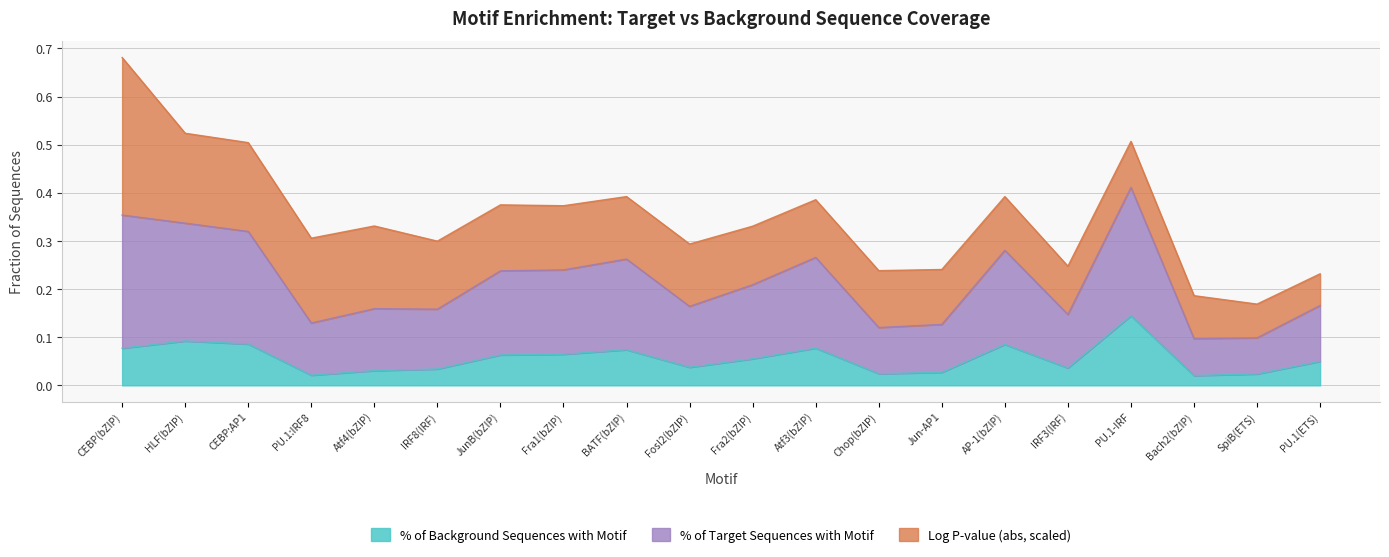

True or false: % of Background Sequences with Motif has more than 1 interior local peaks.

True